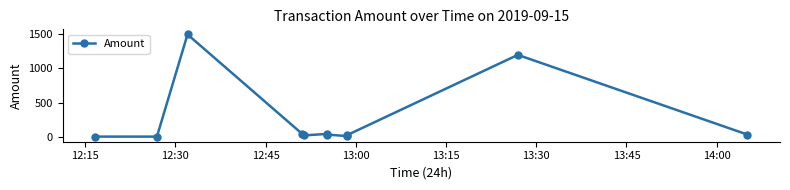

How many points are higher than both their immediate neighbors (excluding endpoints)?

3